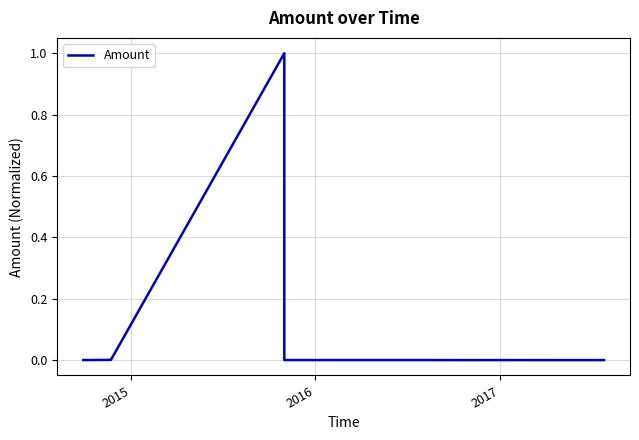

What is the difference between the second highest and minimum values?

1.0